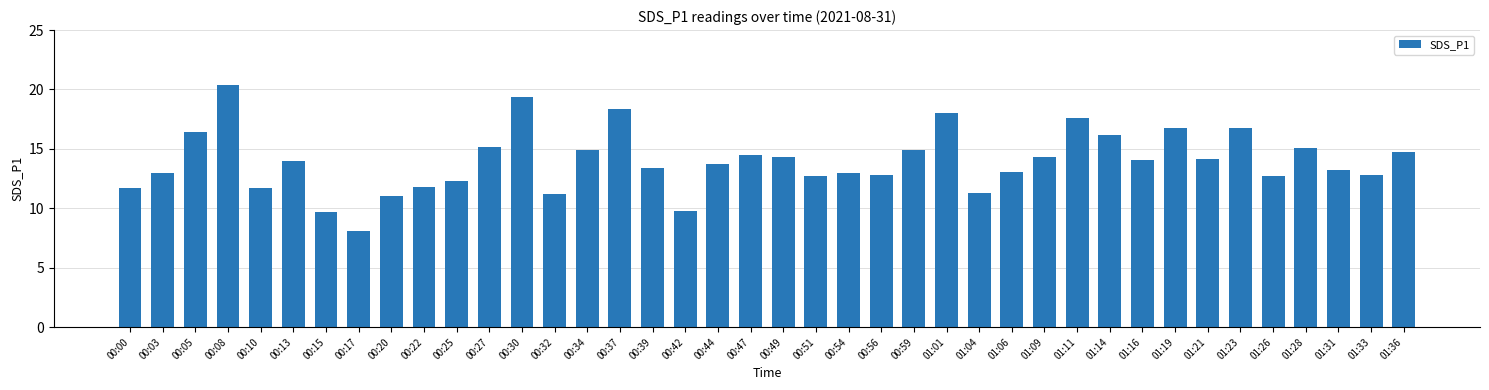

How many series are shown in this chart?

1